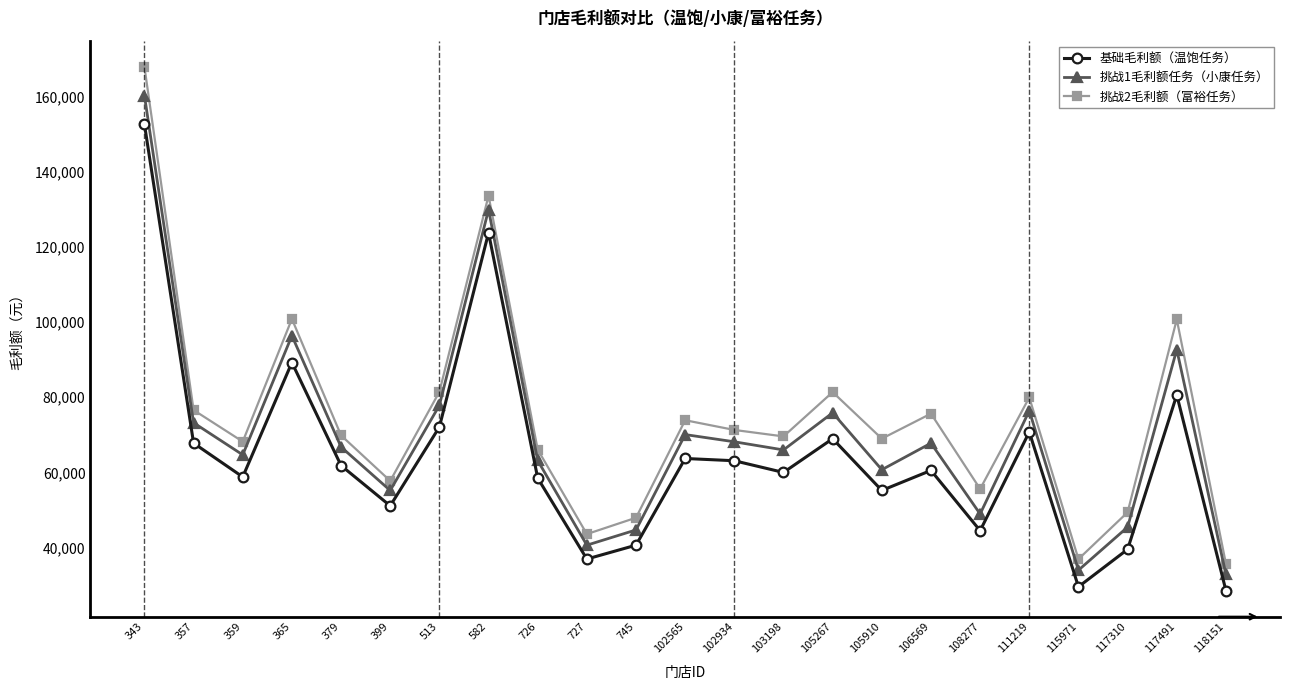

True or false: 挑战2毛利额（富裕任务） and 基础毛利额（温饱任务） intersect in this chart.

False